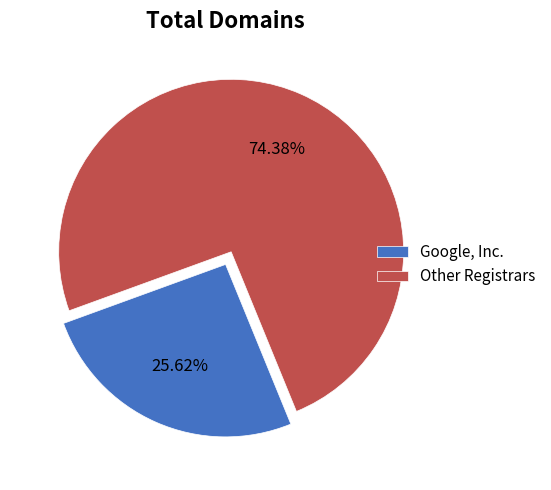

How many segments does this pie chart have?

2